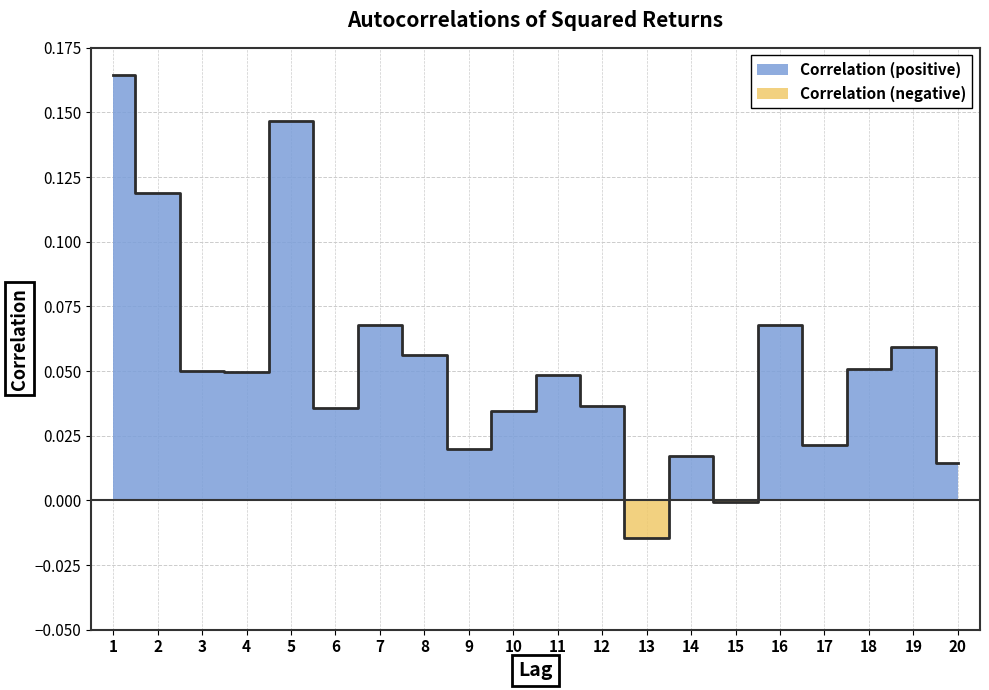

Count the number of categories in the chart.

20